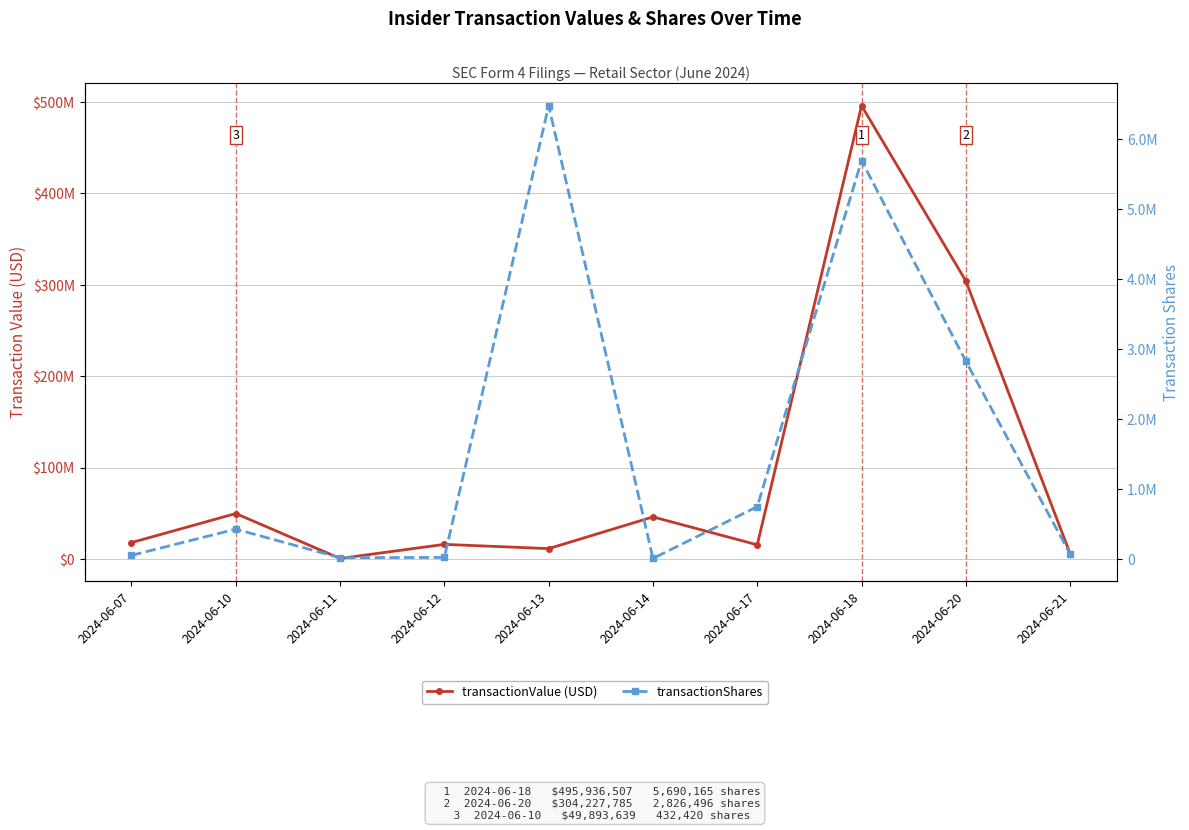

List the series in order of their overall mean, highest first.

transactionValue, transactionShares